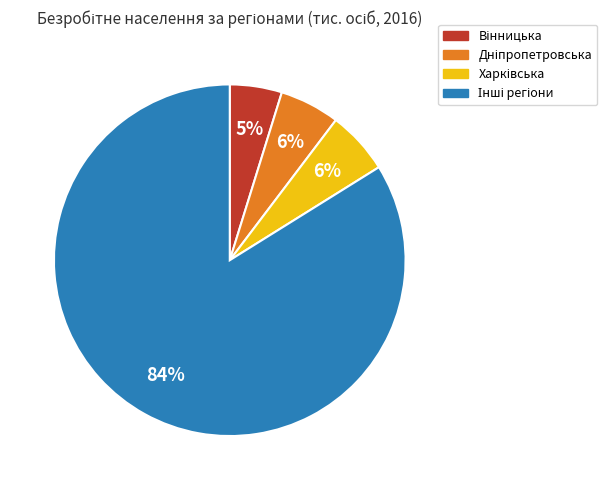

To the nearest percent, what is the average slice percentage?

25%